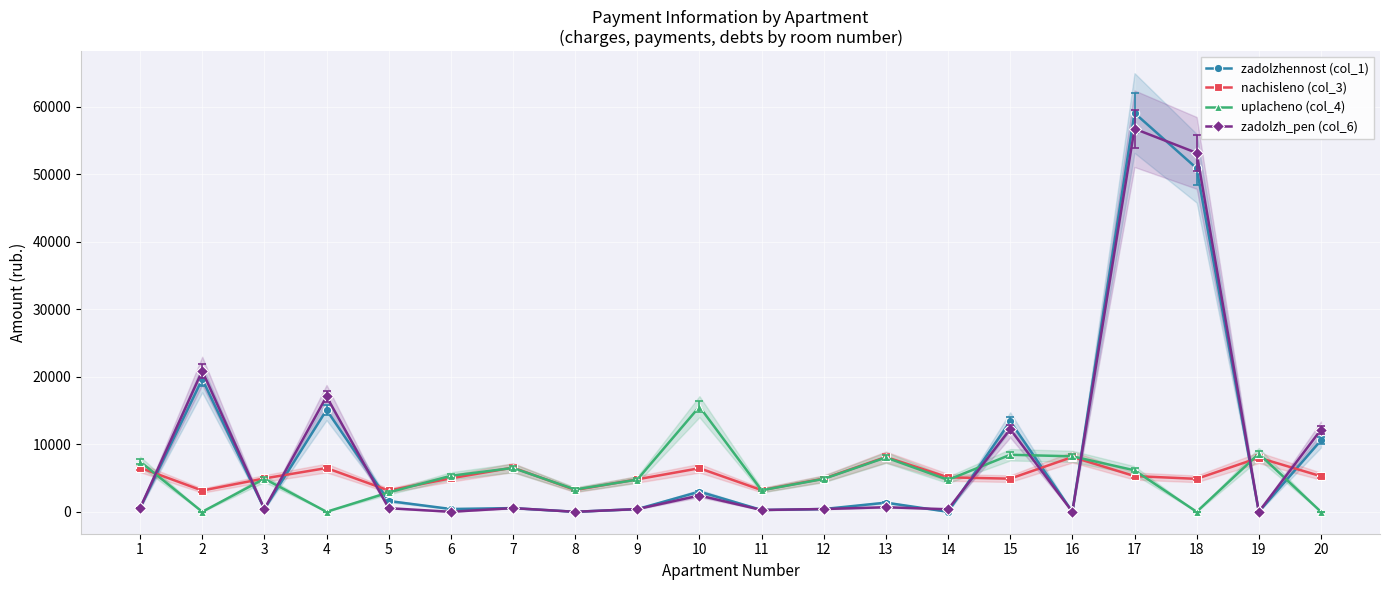

What is the spread (max minus min) of values at 18?

53188.3